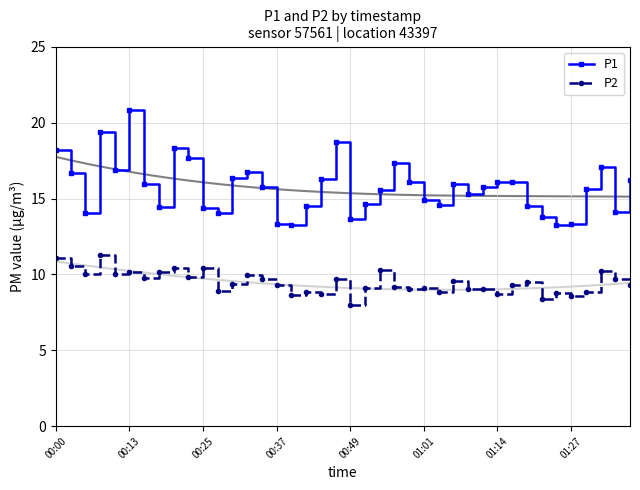

What is the highest value of the P2 series?

11.3